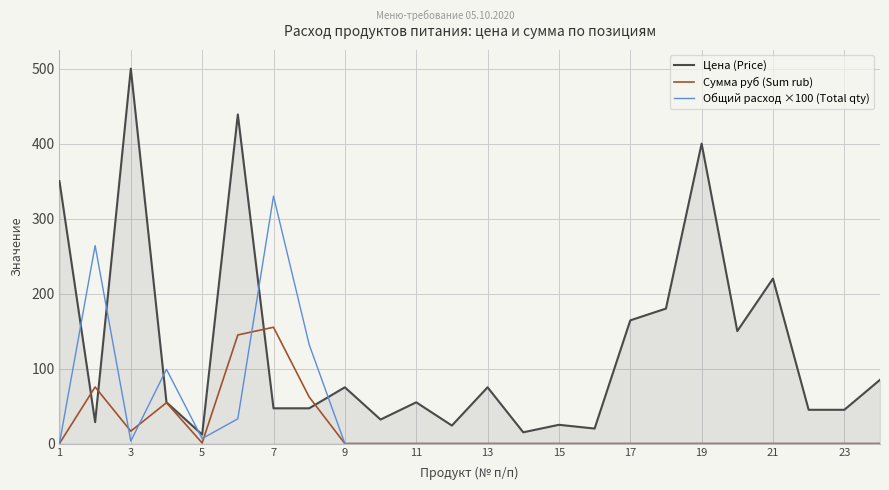

True or false: Цена (Price) has more than 2 interior local peaks.

True